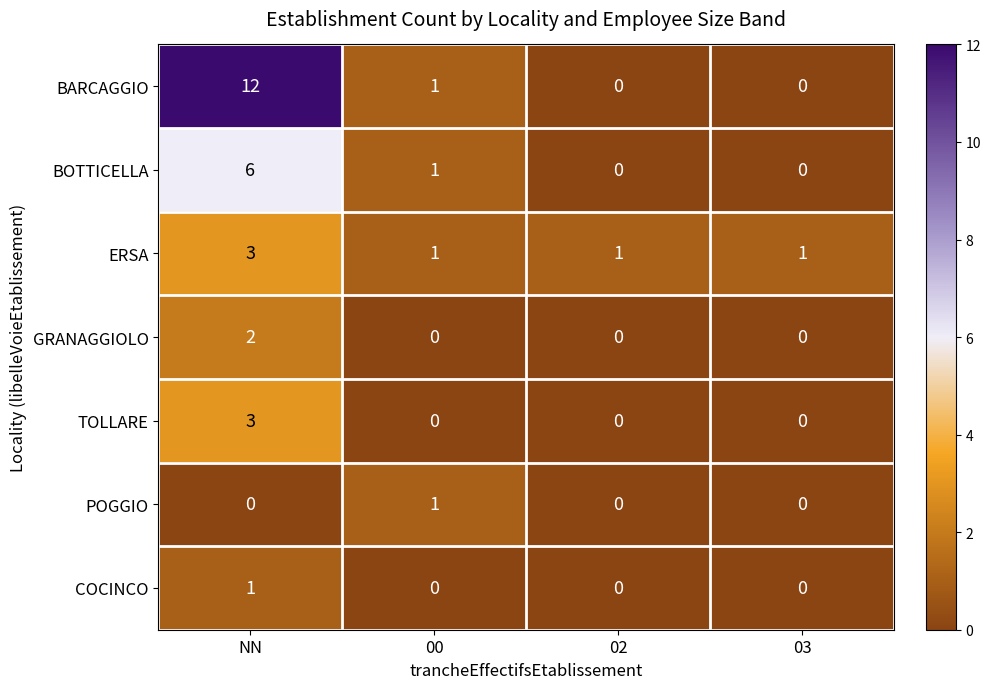

Which series has the largest total across all categories?

BARCAGGIO